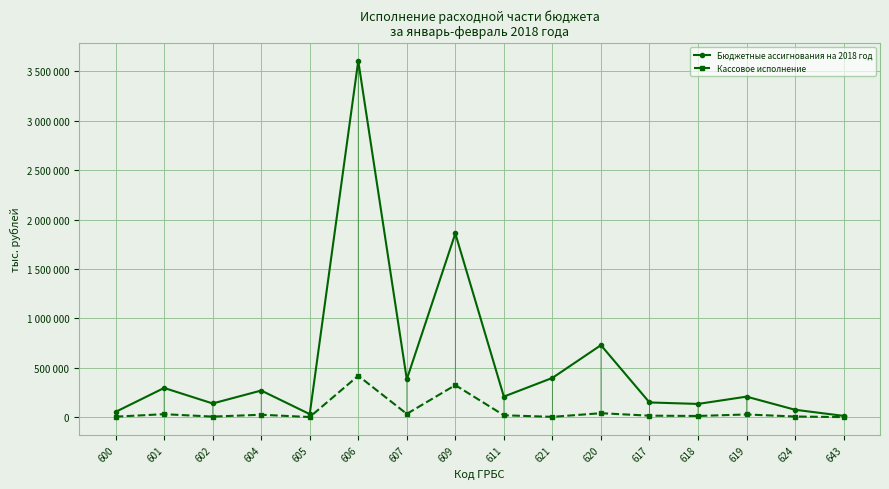

Does the chart have visible grid lines?

Yes